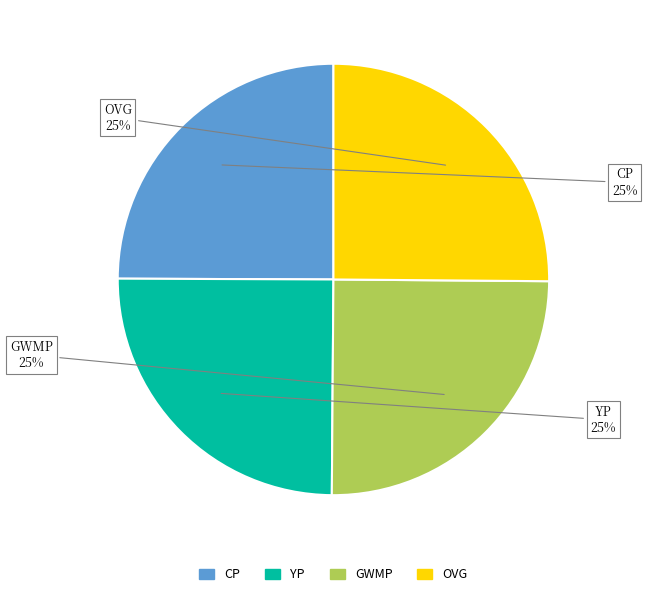

Is there a majority slice in this chart?

No